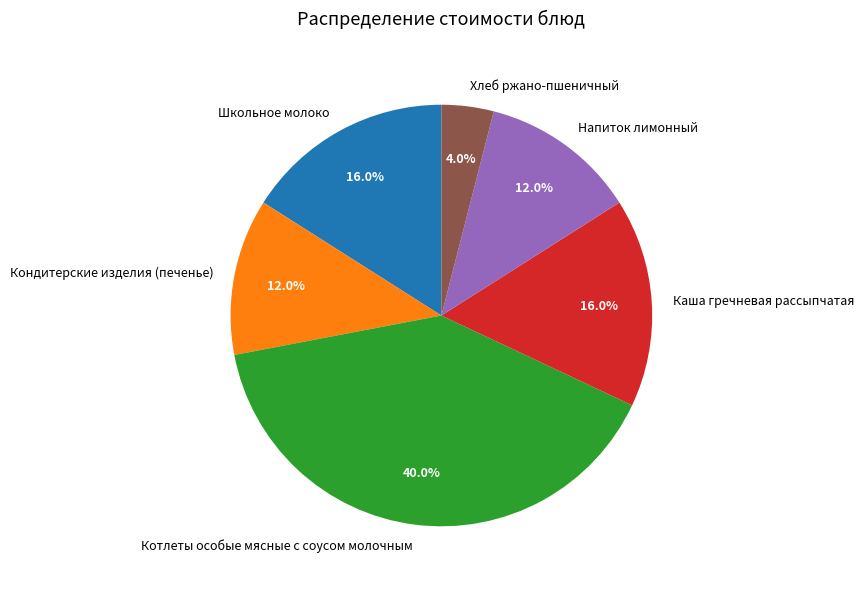

Between Школьное молоко and Котлеты особые мясные с соусом молочным, which is larger?

Котлеты особые мясные с соусом молочным